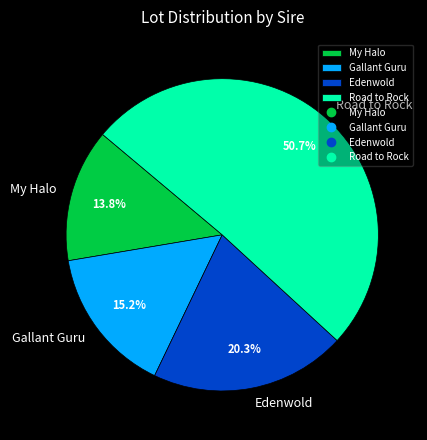

Is it true that Gallant Guru is 24% of the pie?

False